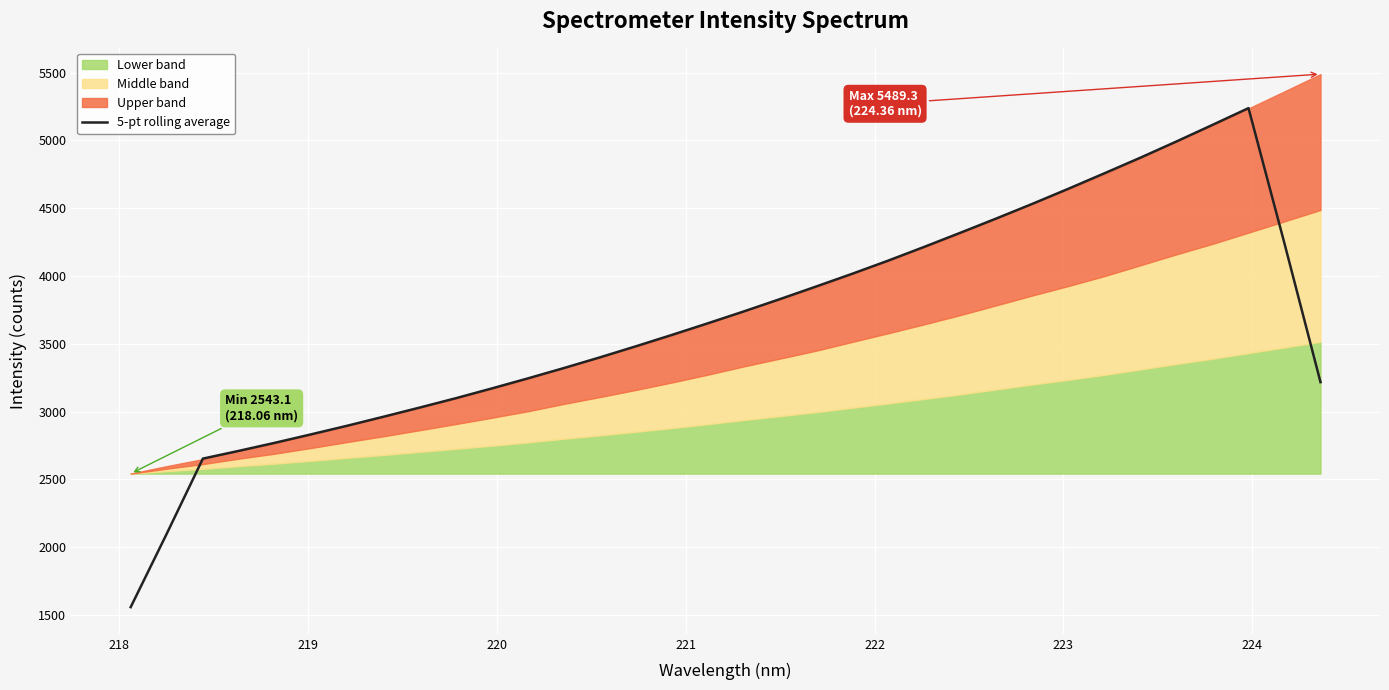

What is the lowest value of the 5-pt rolling average series?

1558.3